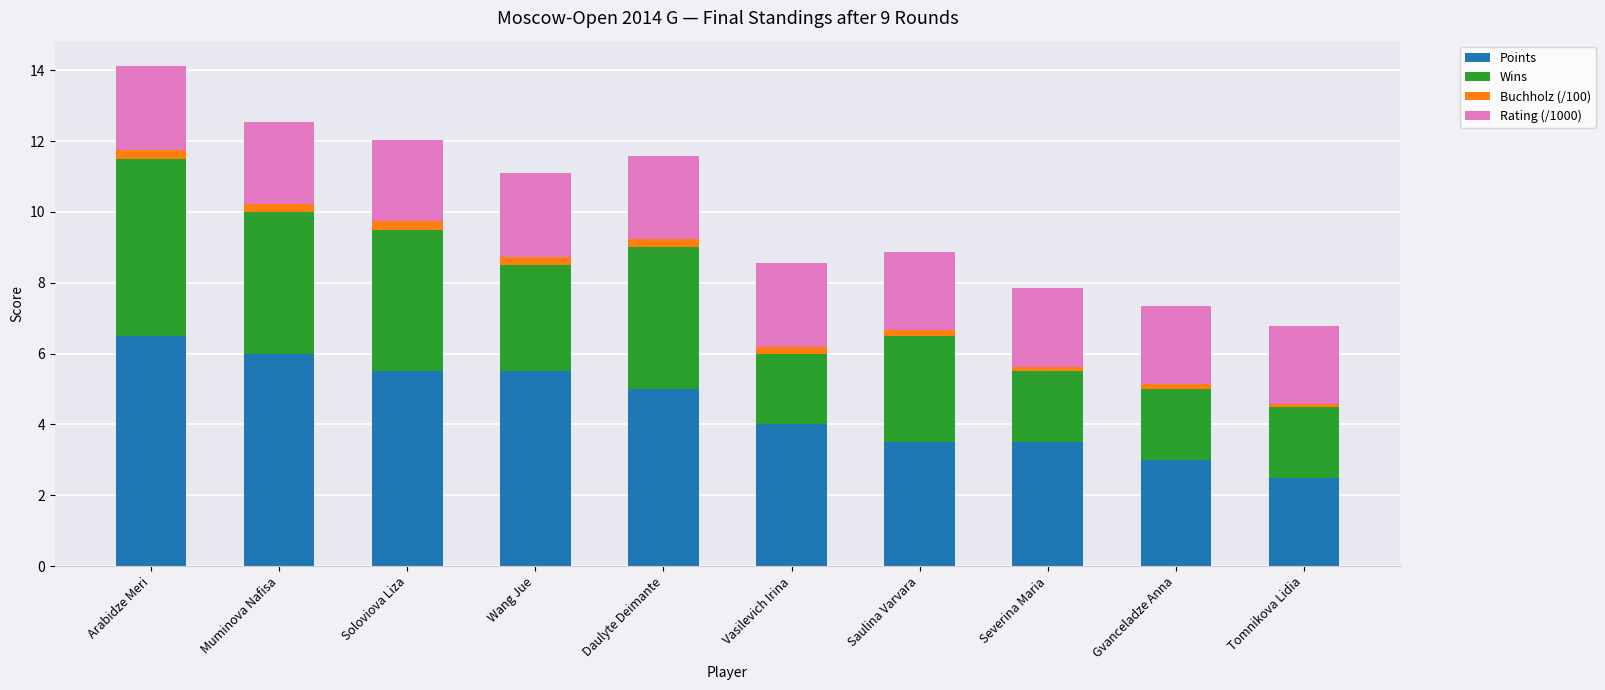

At which label does Points reach its minimum?

Tomnikova Lidia